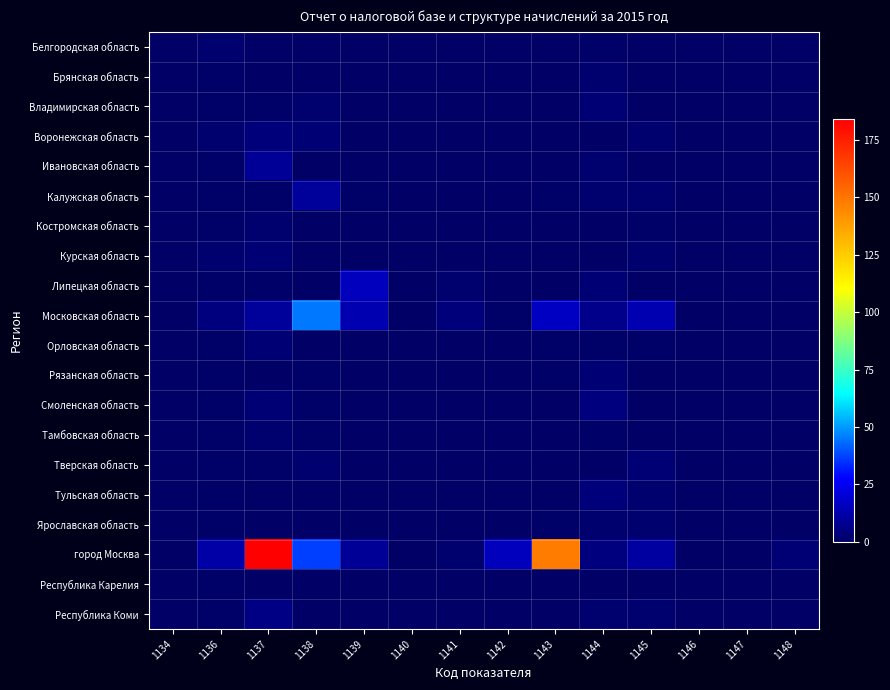

Which series has the largest total across all categories?

город Москва